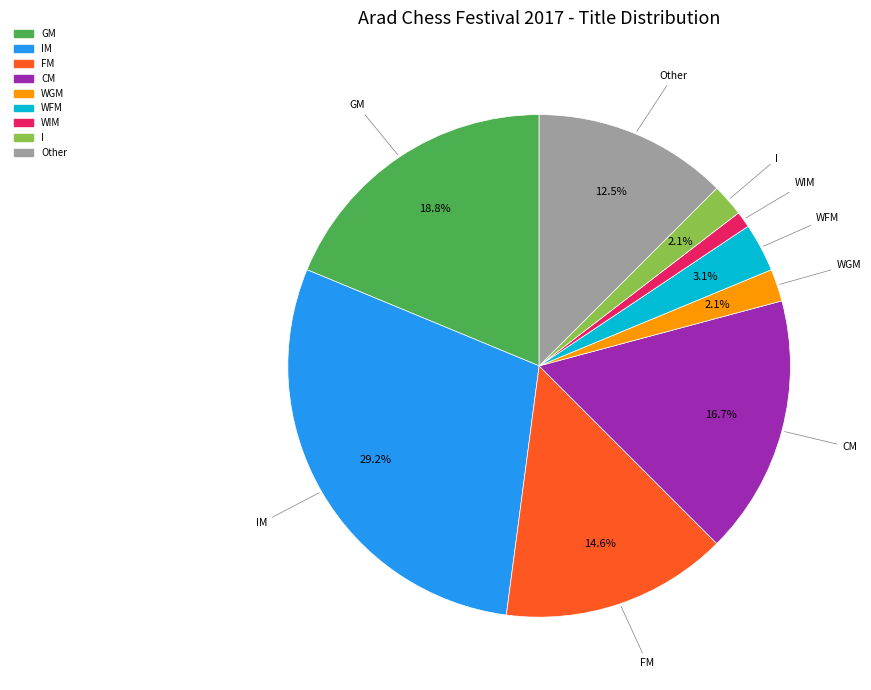

Is there a majority slice in this chart?

No